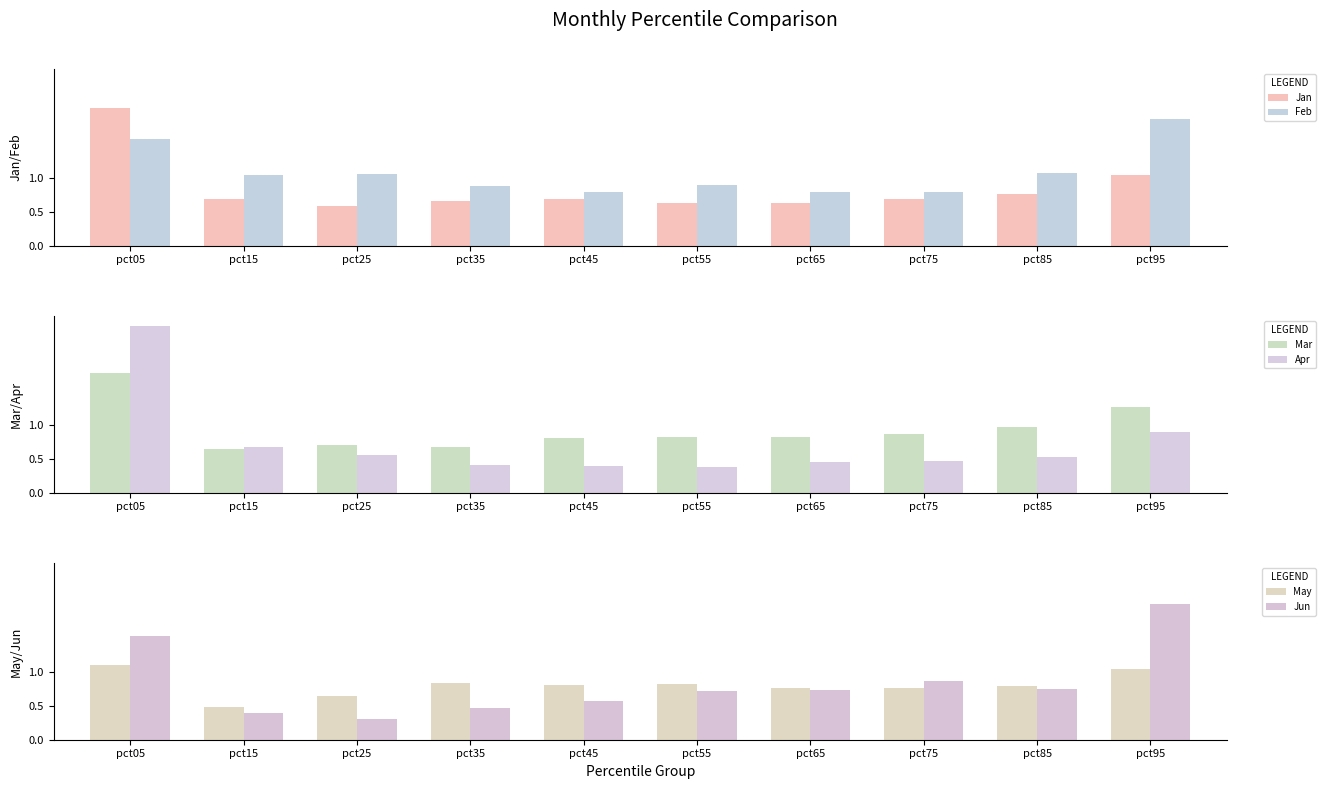

Is the value of Apr at pct95 greater than the value of Jun at pct85?

Yes